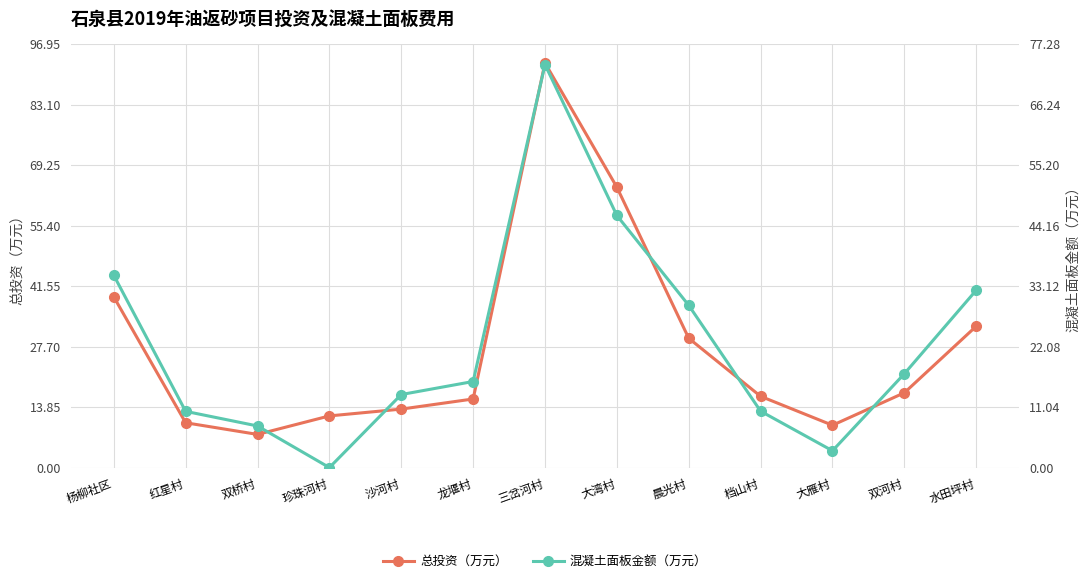

Reading right to left, what are all the values shown in this chart?

总投资（万元）: 水田坪村=32.4	双河村=17.1	大雁村=9.7	档山村=16.3	晨光村=29.6	大湾村=64.2	三岔河村=92.7	龙堰村=15.7	沙河村=13.4	珍珠河村=11.8	双桥村=7.6	红星村=10.3	杨柳社区=39.1
混凝土面板金额（万元）: 水田坪村=32.4	双河村=17.1	大雁村=3.1	档山村=10.3	晨光村=29.6	大湾村=46.0	三岔河村=73.6	龙堰村=15.7	沙河村=13.3	珍珠河村=0.0	双桥村=7.6	红星村=10.3	杨柳社区=35.1